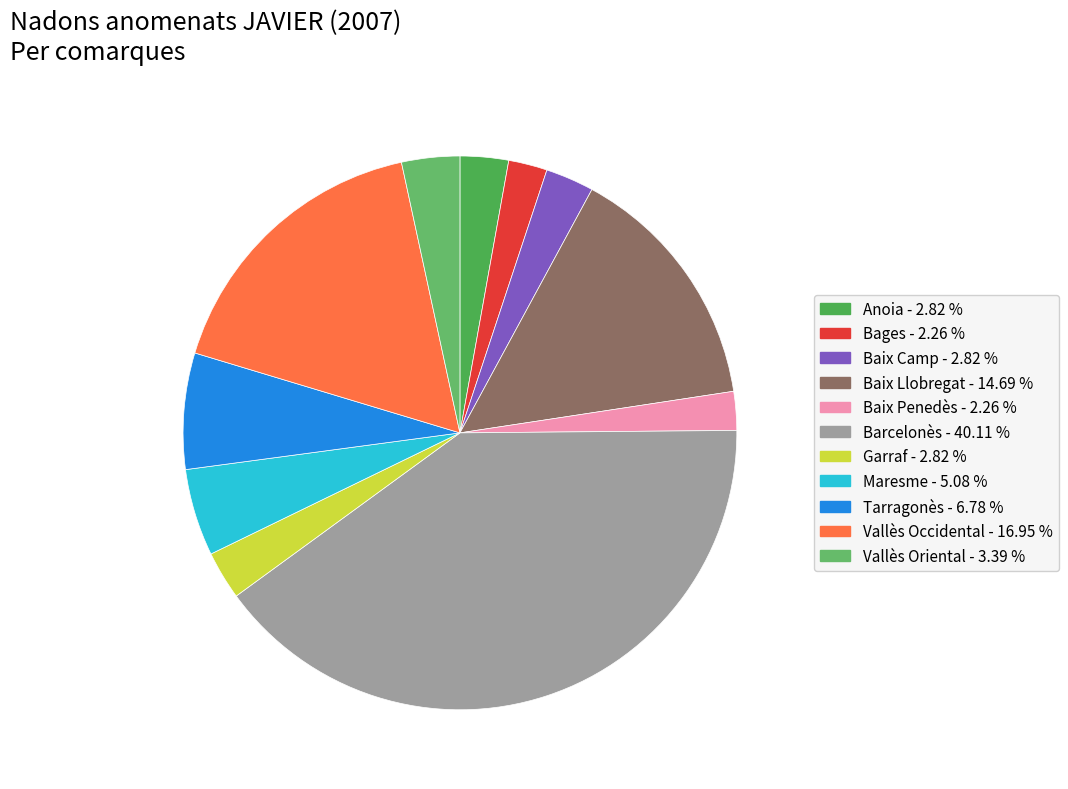

True or false: Bages accounts for 13% of the total.

False